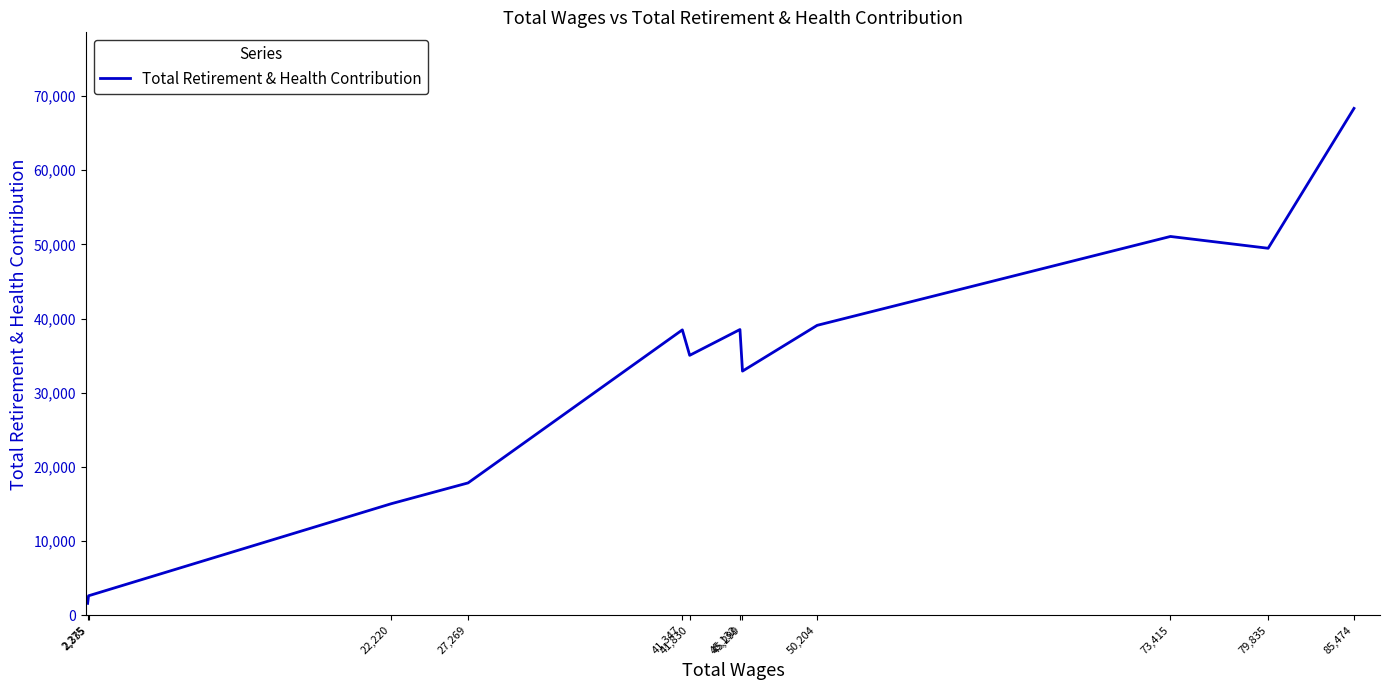

Does the chart display data point markers on the line(s)?

No